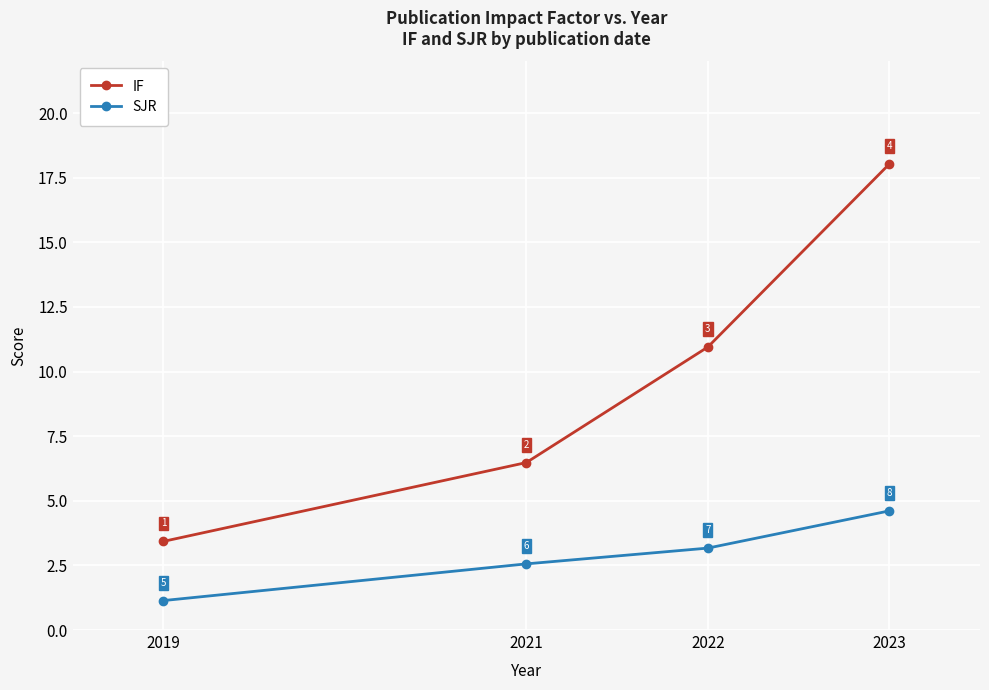

Which series has the largest total across all categories?

IF